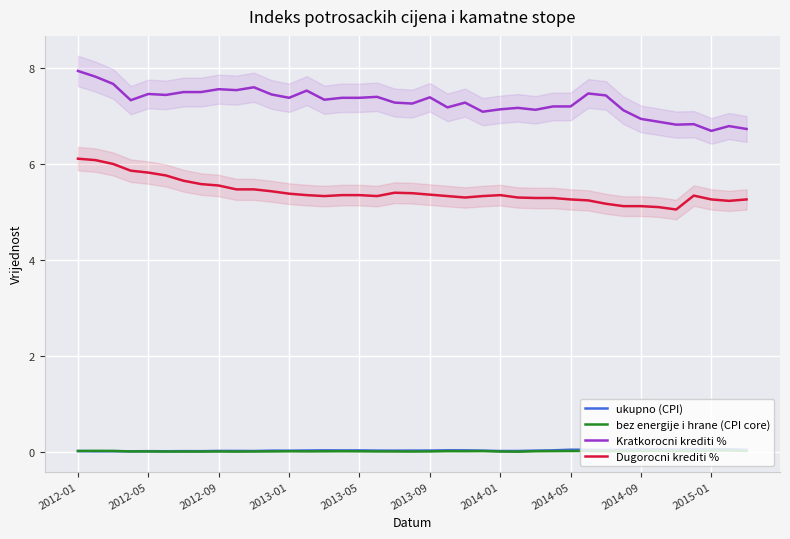

What are all the series names shown in the legend?

ukupno (CPI), bez energije i hrane (CPI core), Kratkorocni krediti %, Dugorocni krediti %